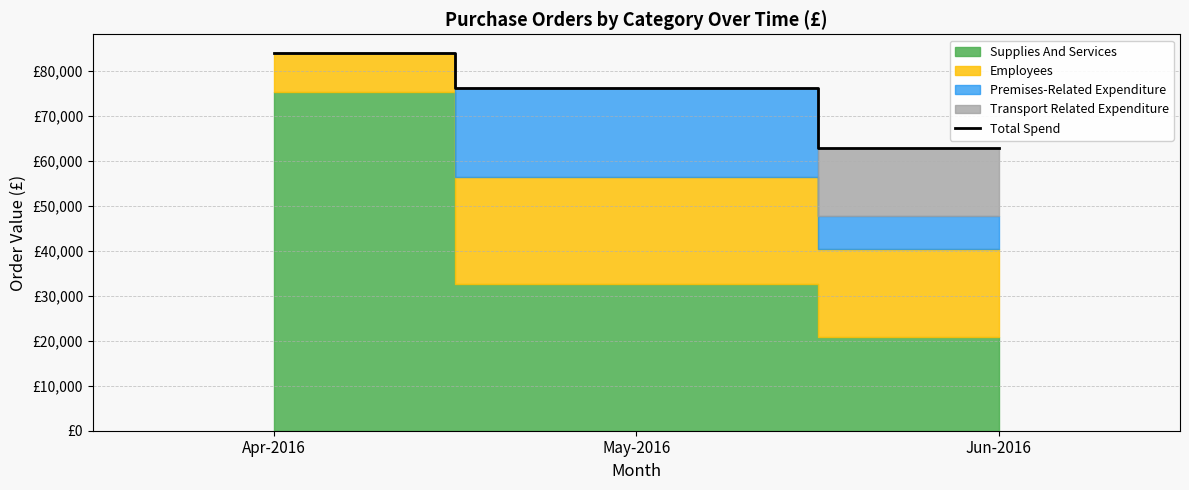

Between Apr-2016 and Jun-2016, which is larger?

Apr-2016